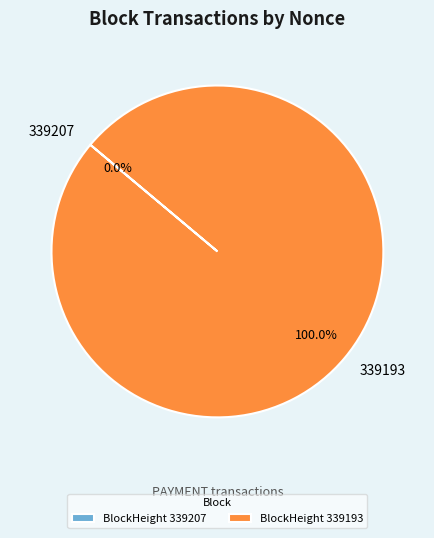

Does any single category account for the majority?

Yes